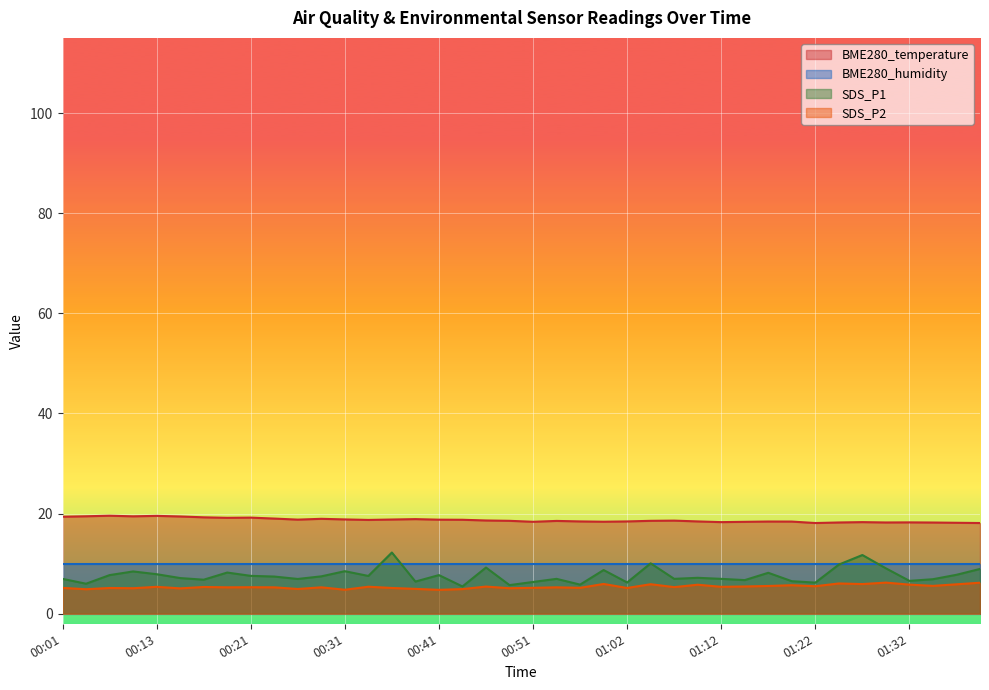

What is the difference between the BME280_temperature values at 00:08 and 00:13?

0.1